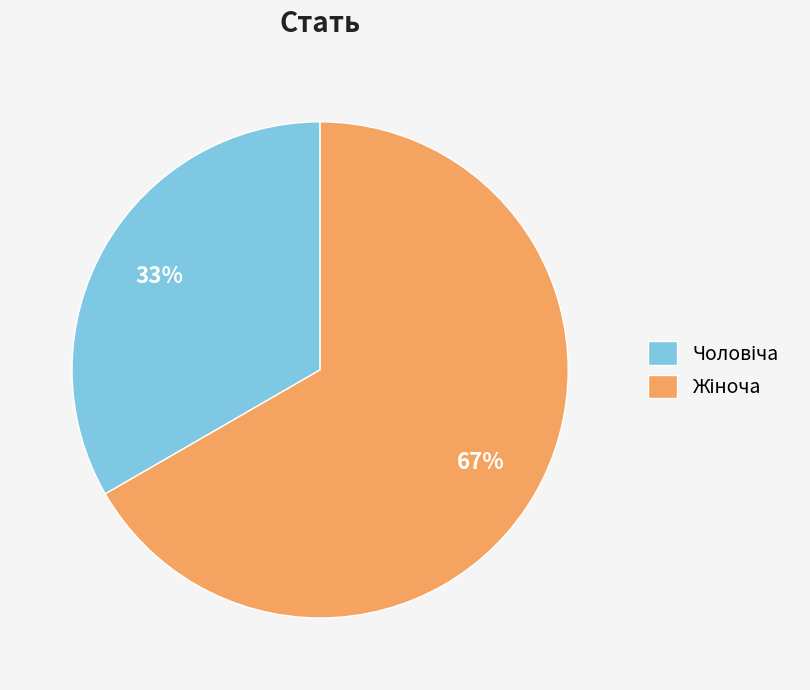

Is there any slice that represents more than half of the pie?

Yes